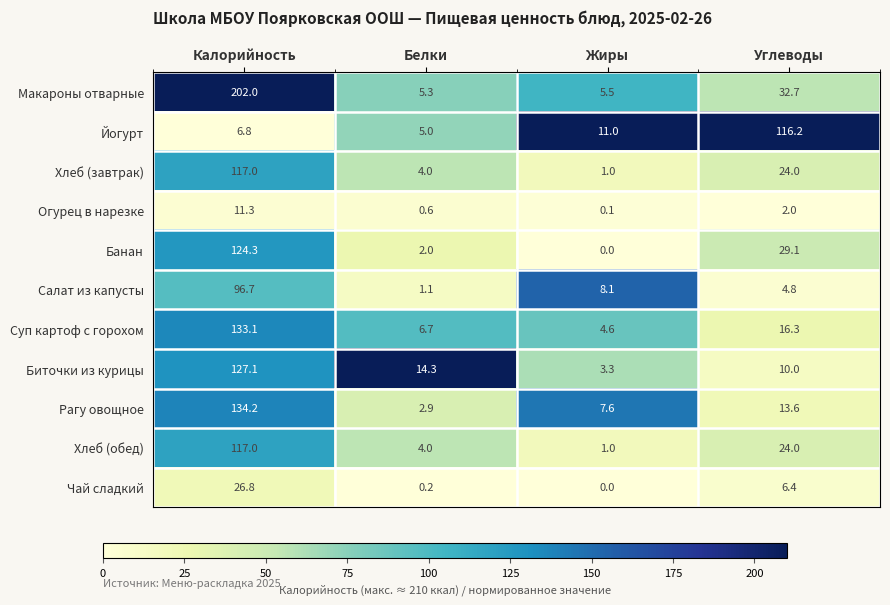

What is the spread (max minus min) of values at Жиры?

11.0